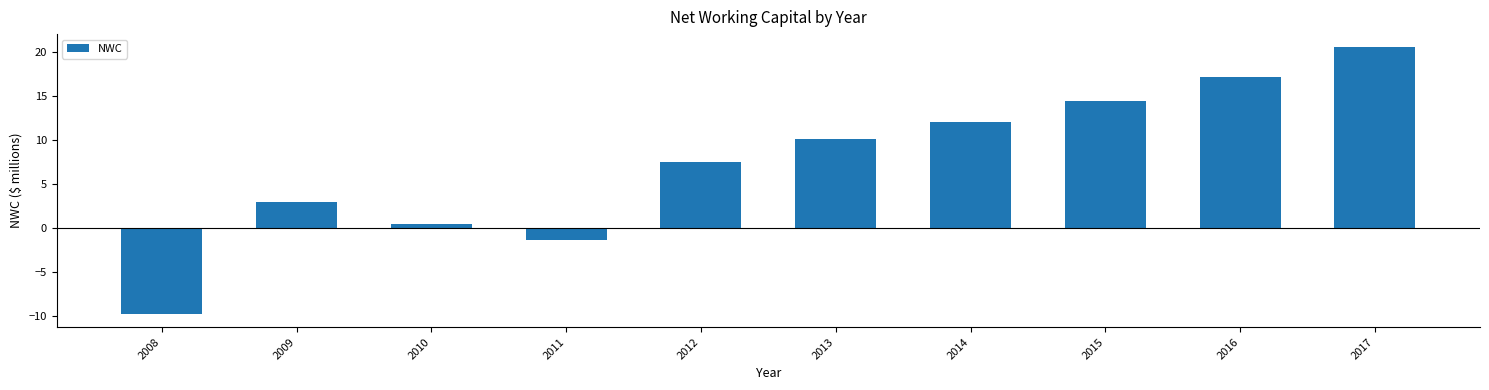

At which label does the data first exceed 10?

2013